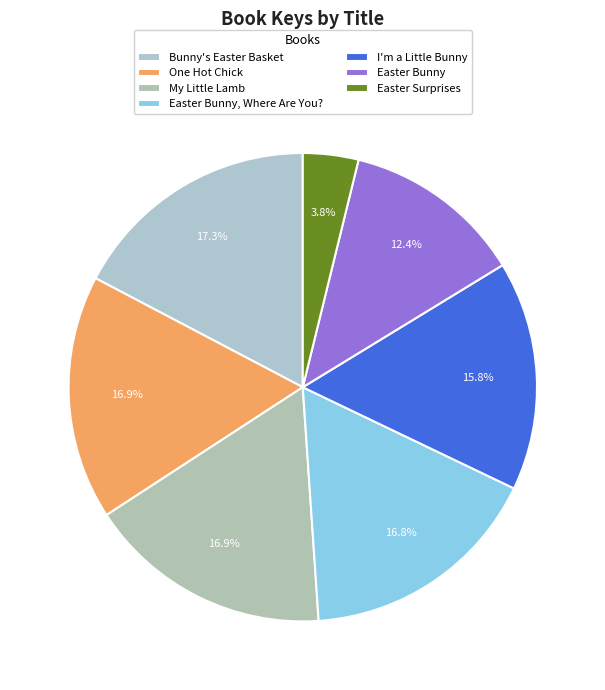

How many segments does this pie chart have?

7